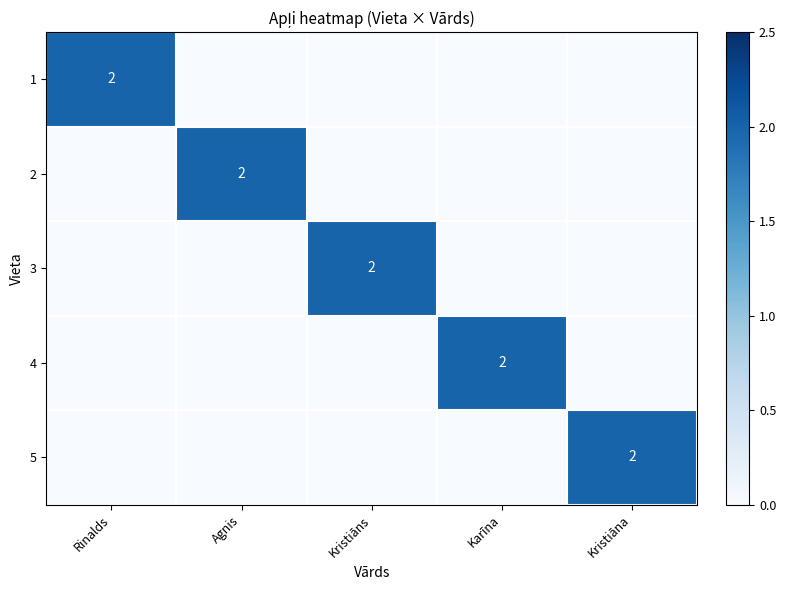

Count the number of data series in this chart.

5